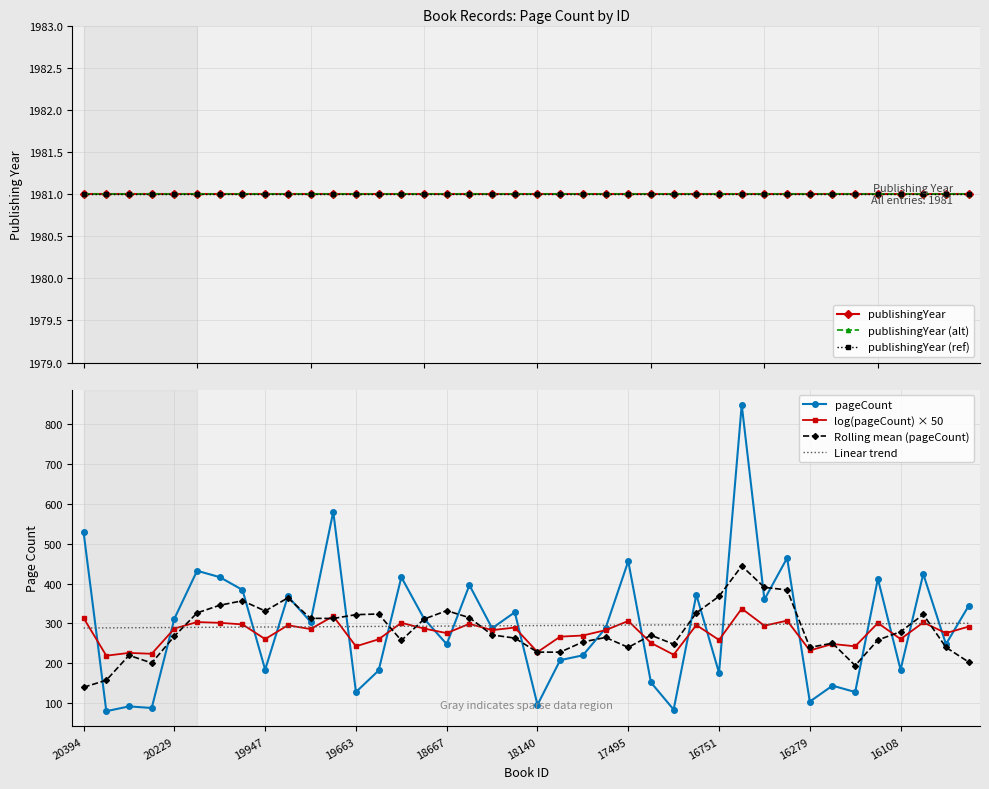

What is the maximum value shown in the chart?

848